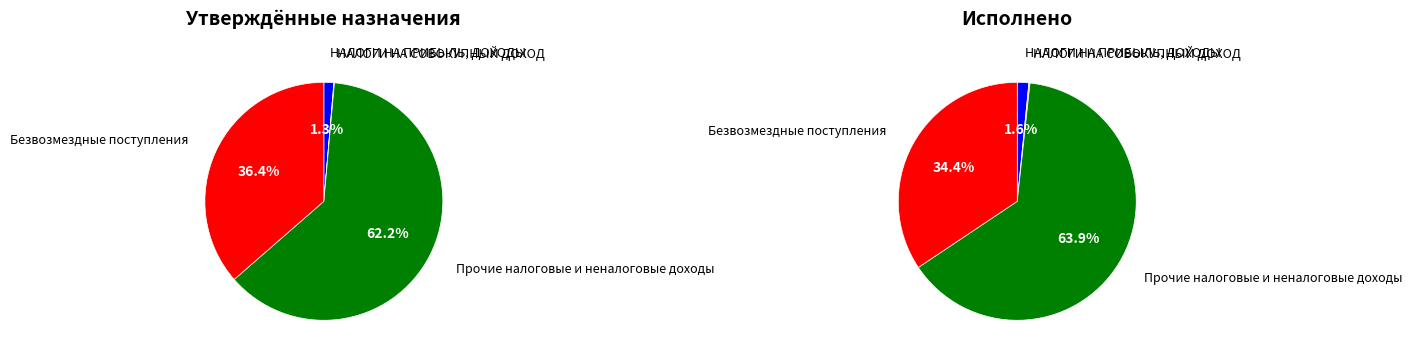

How many segments does this pie chart have?

4